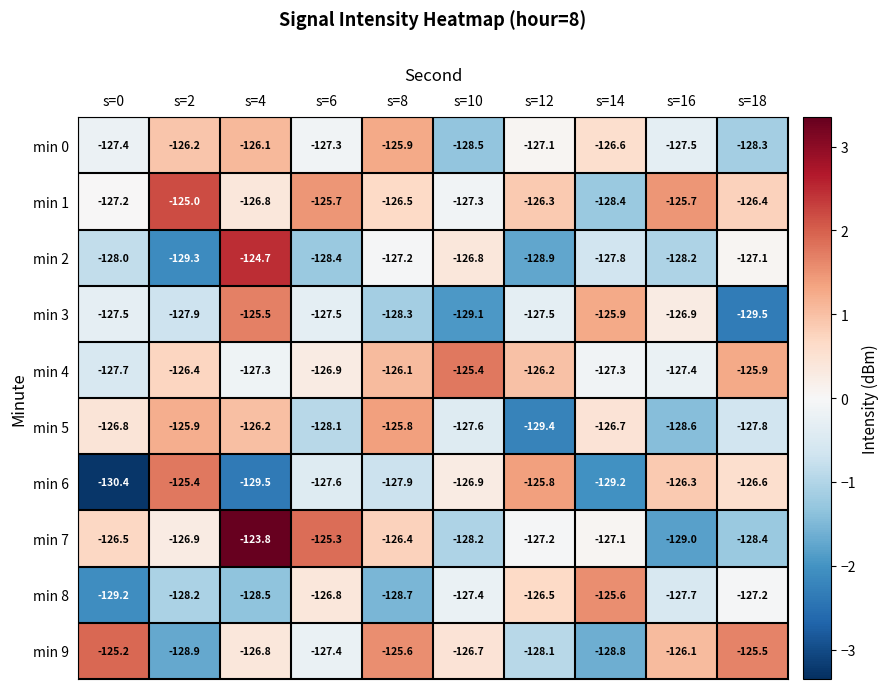

The min 5 series shows -216.8 at s=12. True or false?

False